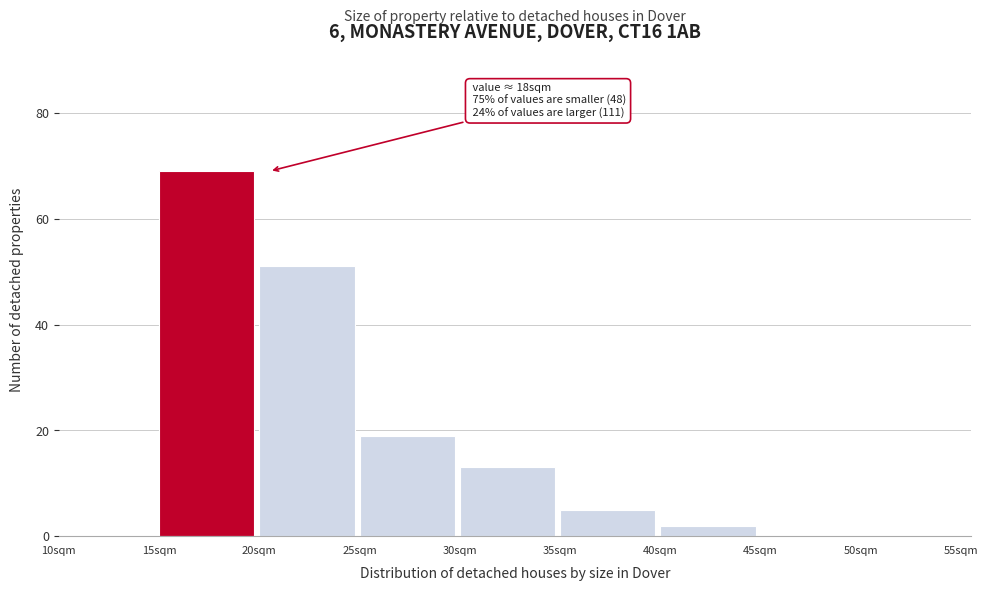

Over which range of the x-axis is the bar tallest?

15 to 20